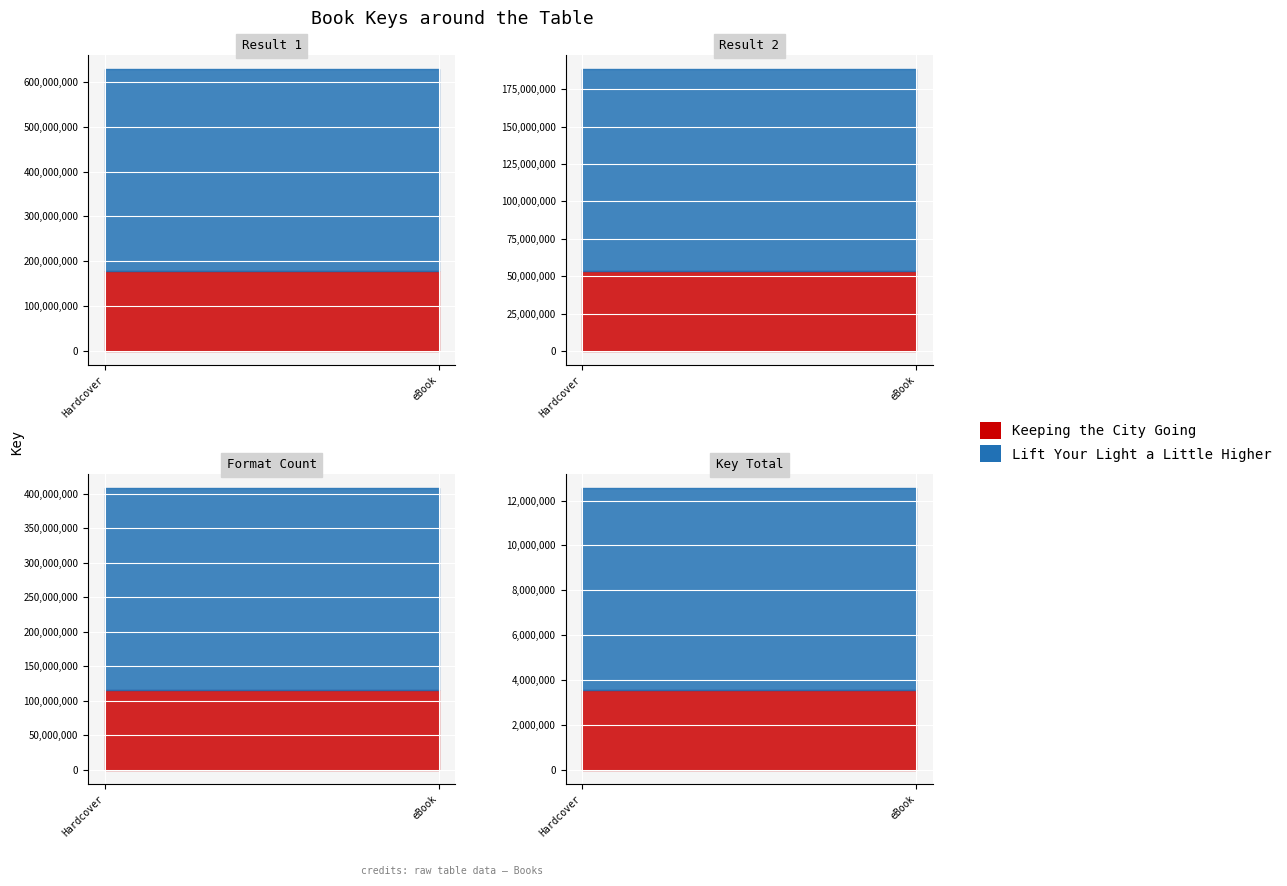

True or false: Lift Your Light a Little Higher has a value of 449489923 at eBook.

True